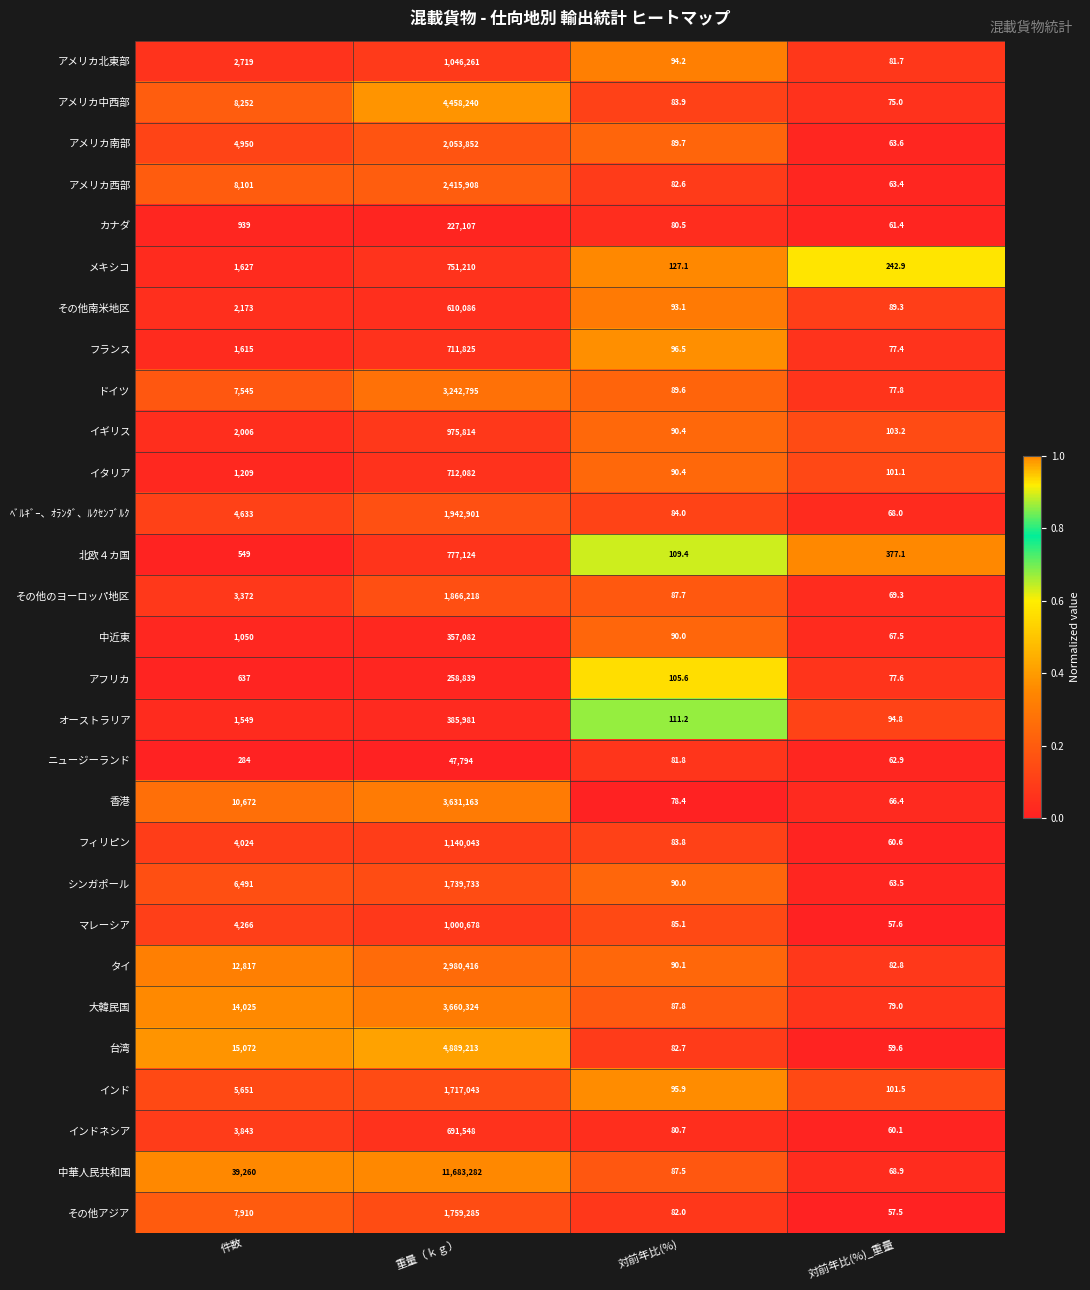

What is the difference between the maximum and minimum values in the 香港 series?

3631096.6